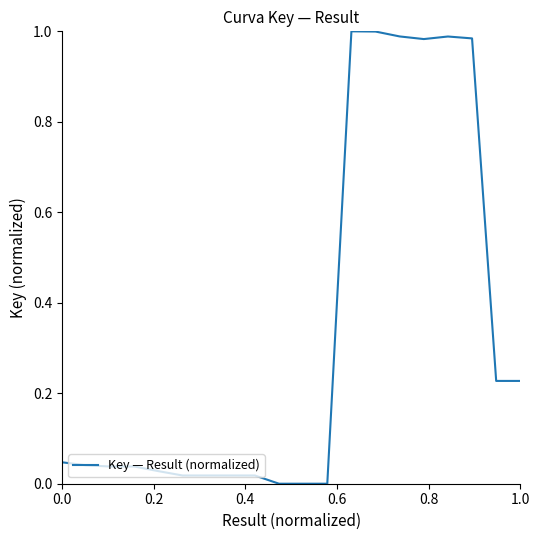

Reading left to right, extract all data points from this chart.

0.0	0.0	0.0	0.0	0.0	0.0	0.0	0.0	0.0	0.0	0.0	0.0	1.0	1.0	1.0	1.0	1.0	1.0	0.2	0.2